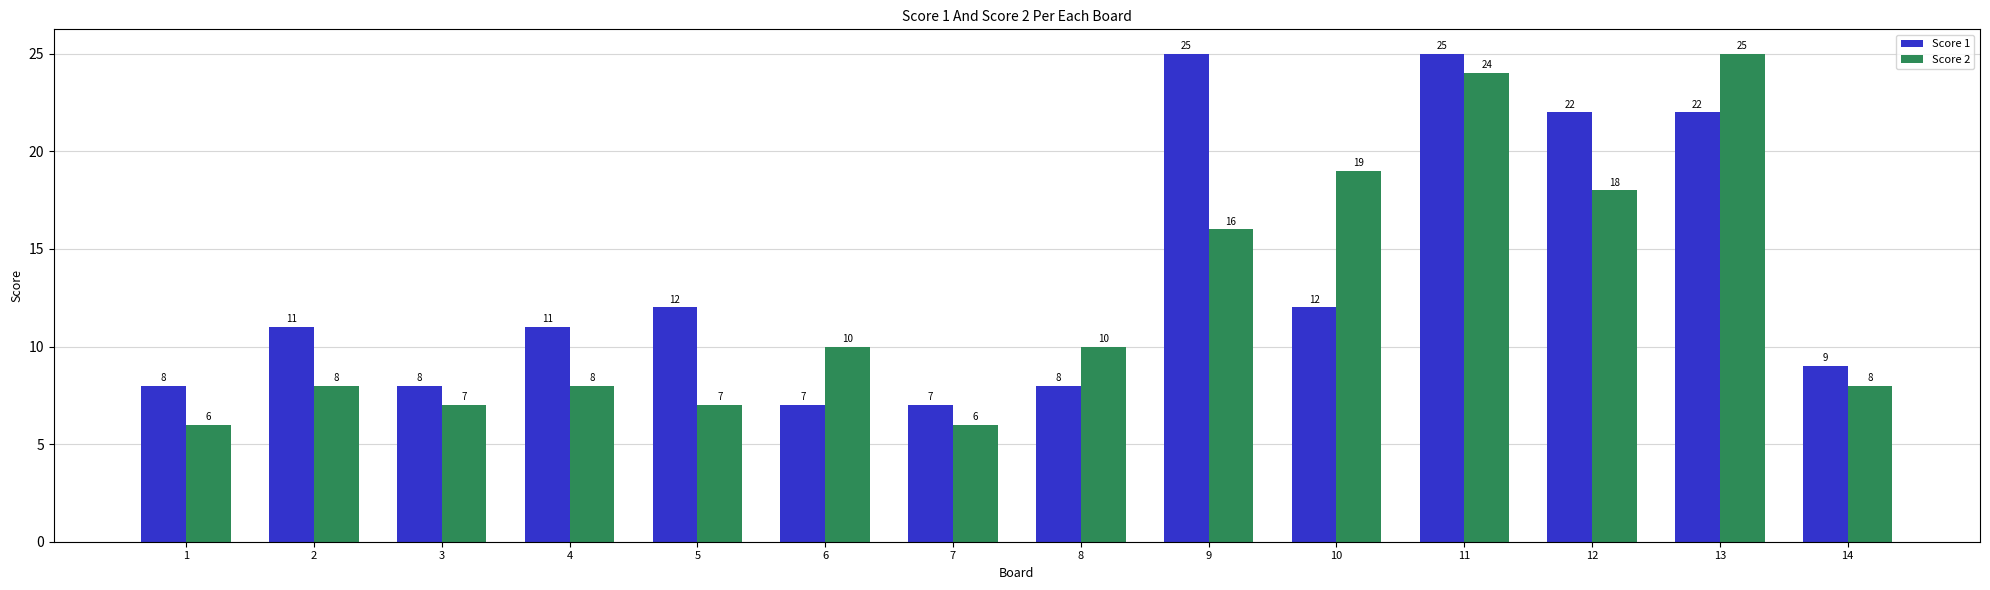

What is the maximum value shown in the chart?

25